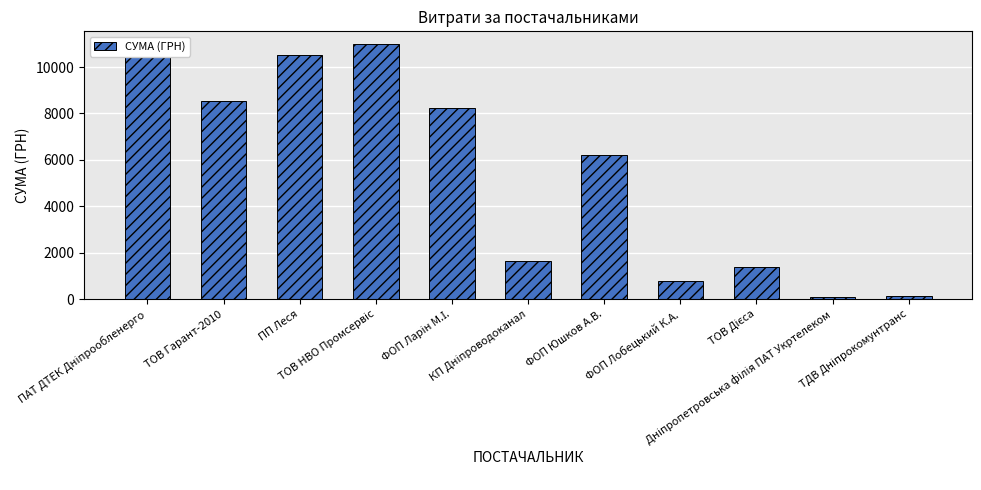

How many values are below 6220?

5